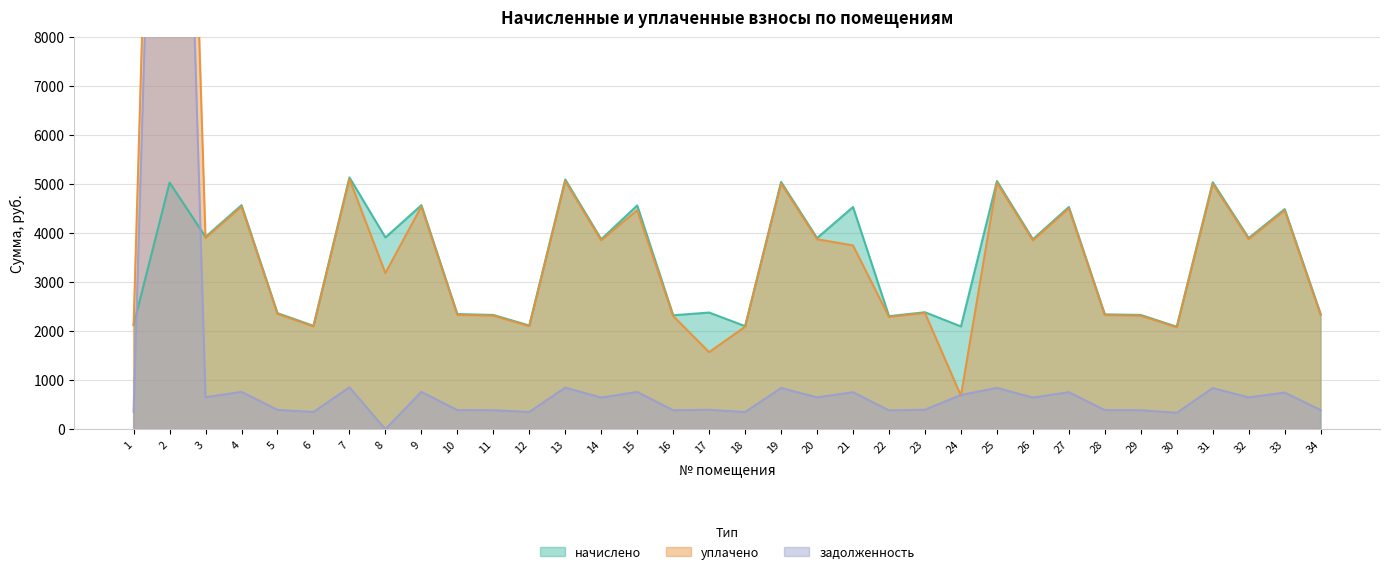

How many lines are shown in the chart?

3